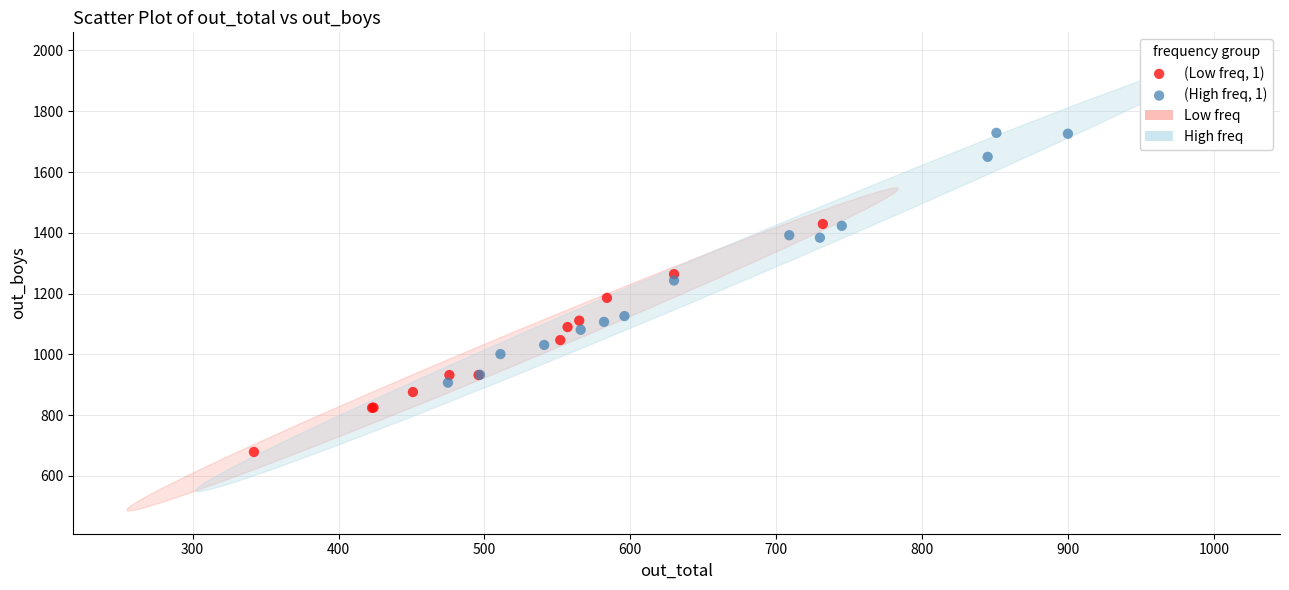

Which series has the largest Y range (max minus min)?

(High freq, 1)